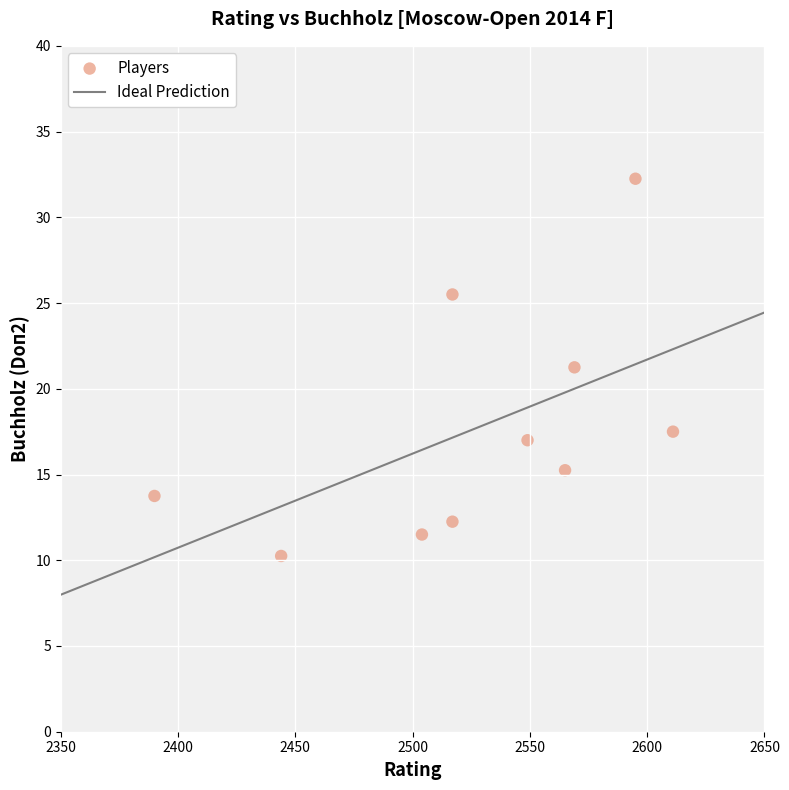

What is the average X value?

2526.1